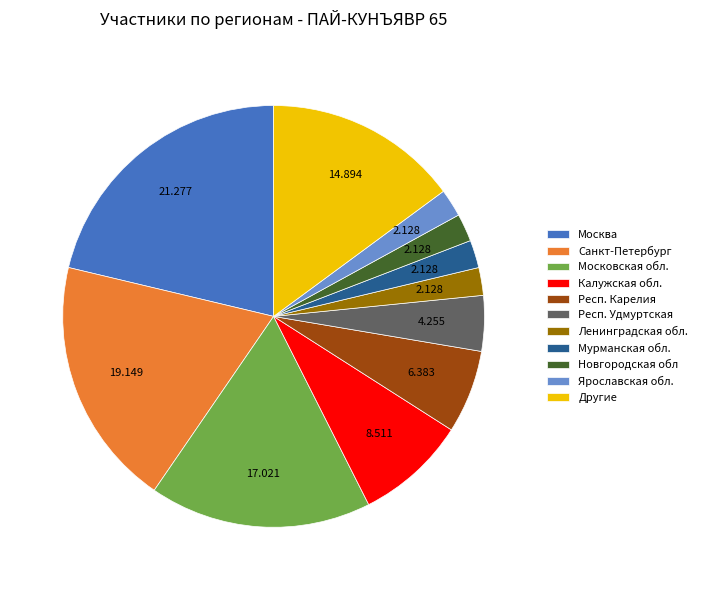

Is the sum of Мурманская обл. and Калужская обл. greater than half?

No